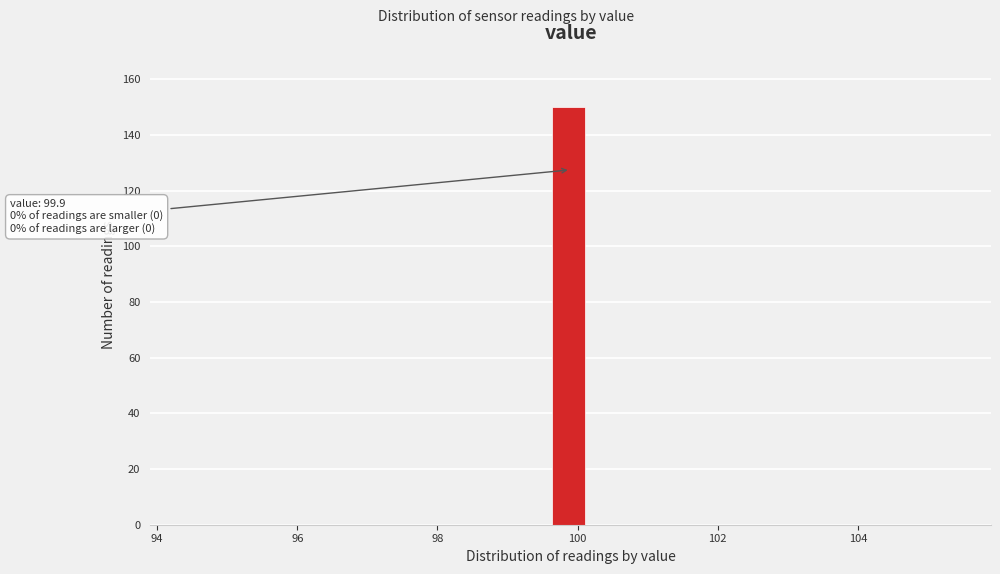

Read against the x-axis, roughly where is the centre of the tallest bar?

99.8